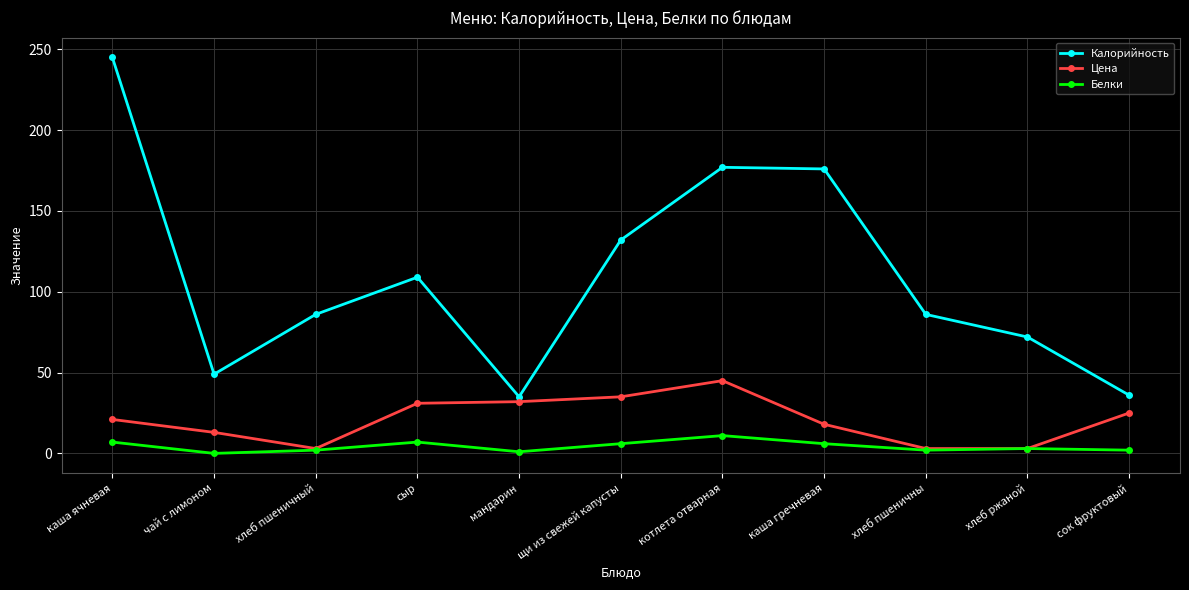

At which category does Калорийность reach its first local peak?

сыр